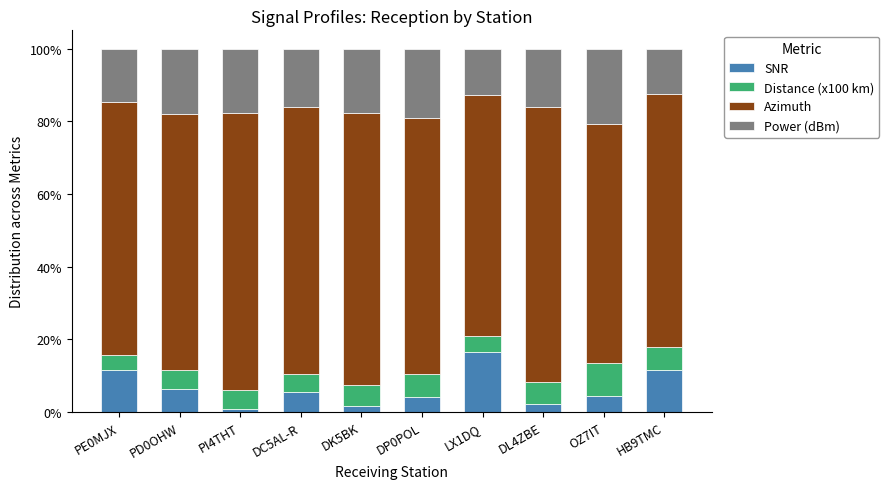

Count the number of categories in the chart.

10